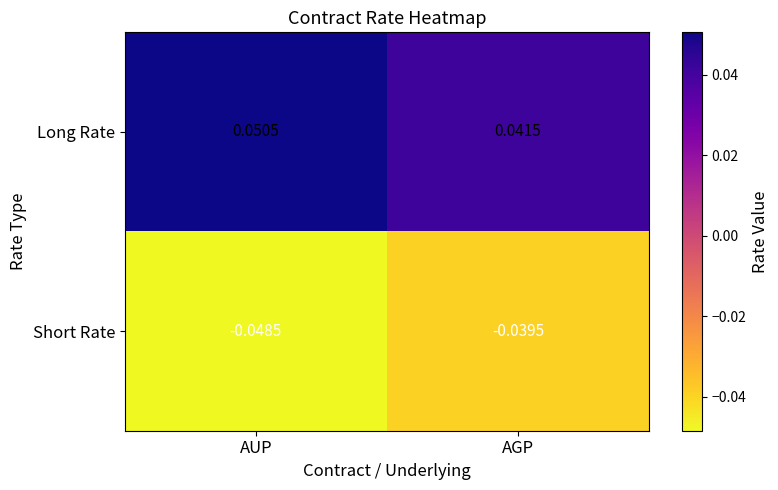

Which category has the lowest value in the Long Rate series?

AGP